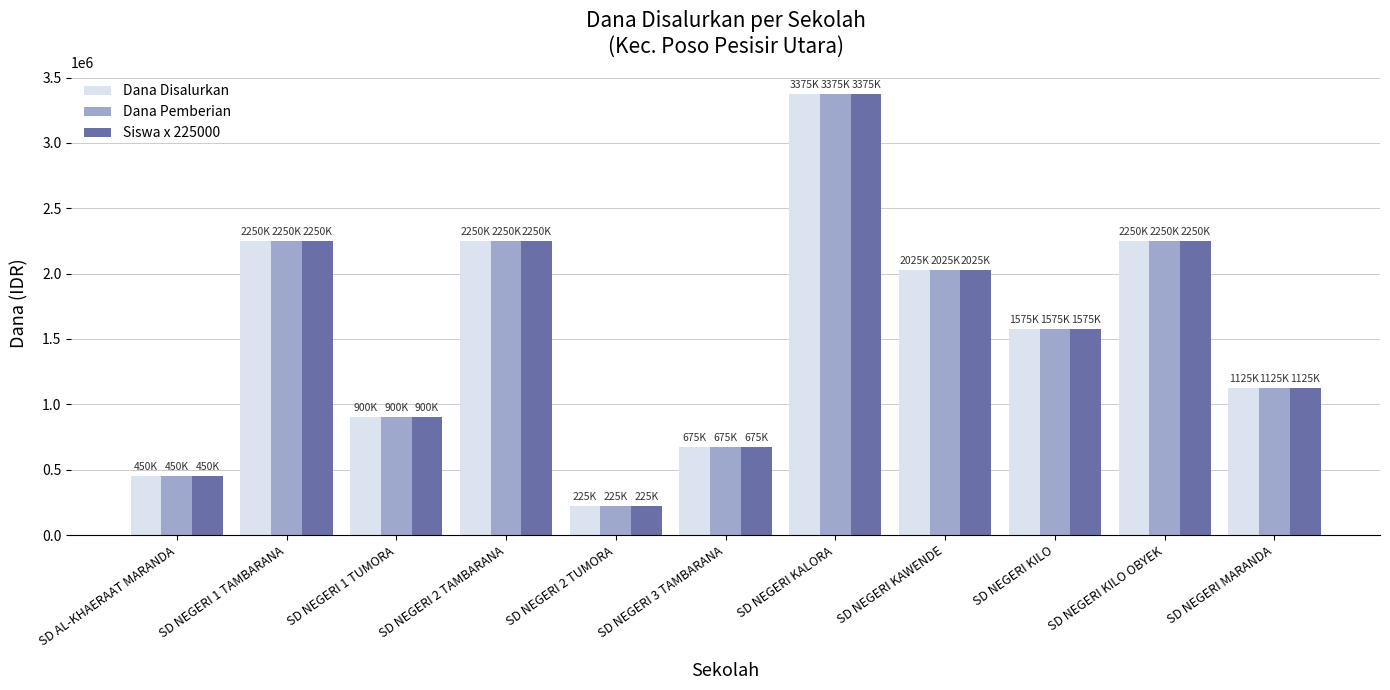

True or false: Dana Pemberian has a value of 614811 at SD NEGERI KILO OBYEK.

False